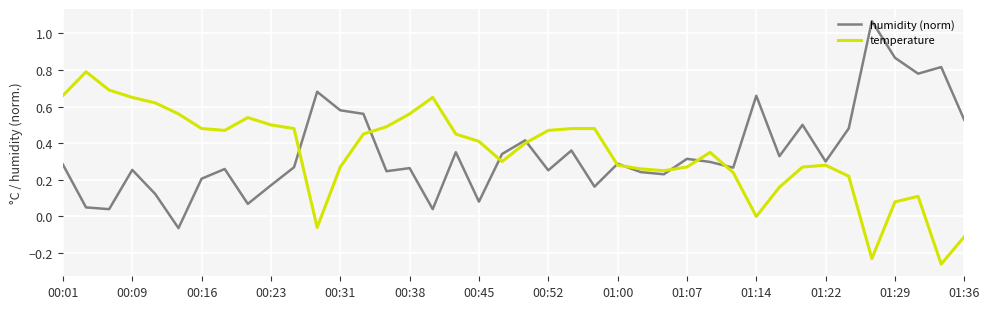

Rank the series by their maximum value, from highest to lowest.

humidity (norm), temperature